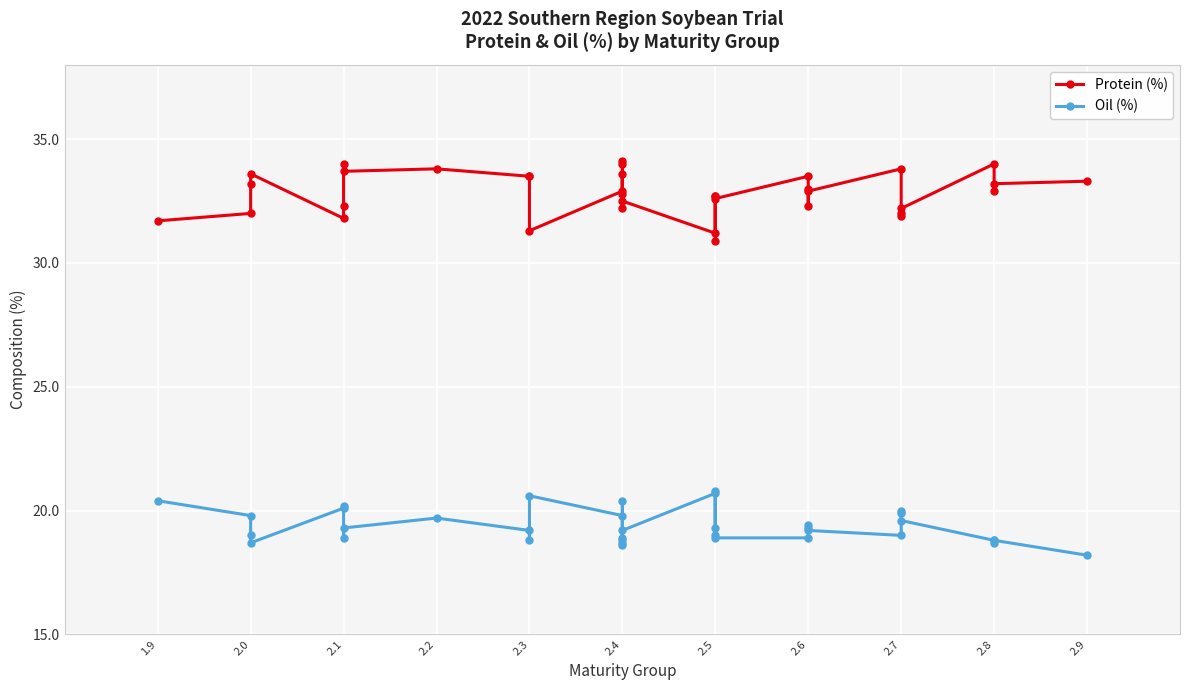

How many data points does each series have?

36